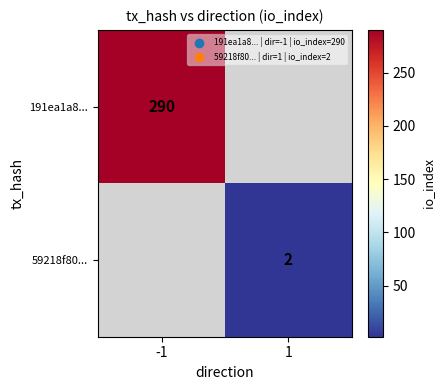

At which category does the chart reach its peak across all series?

-1